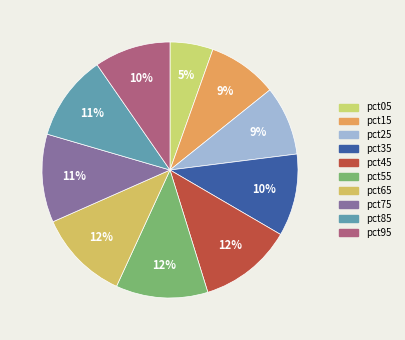

To the nearest percent, what percentage of the pie is pct75?

11%